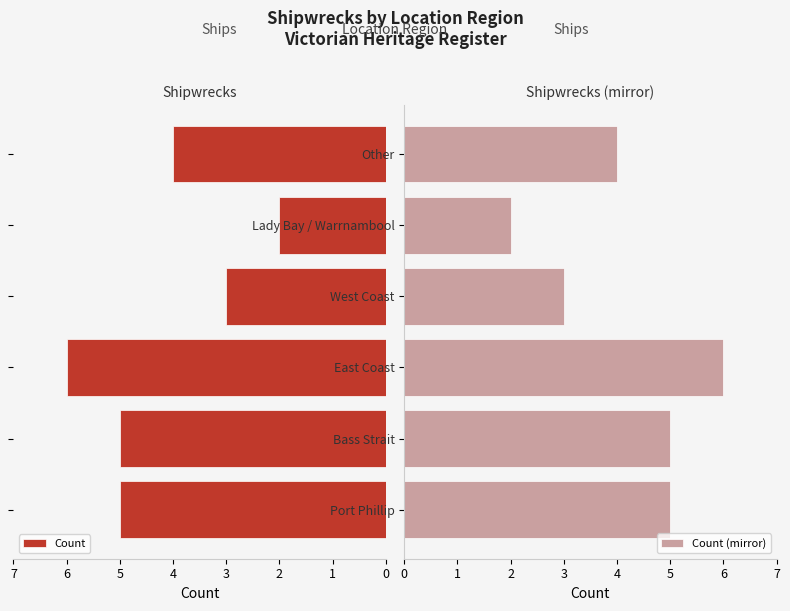

How many Count (mirror) values are between 3 and 5?

4